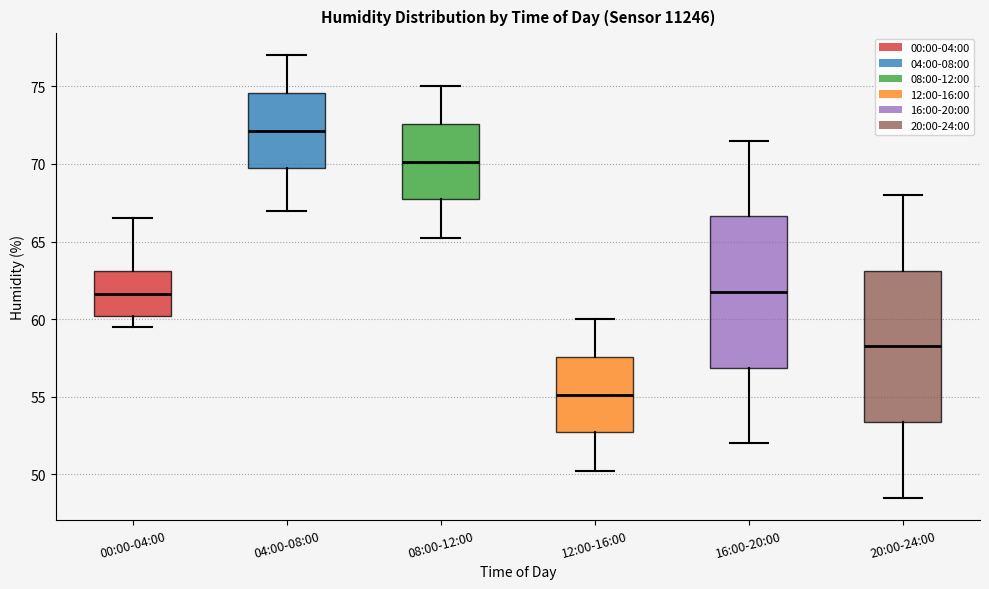

Reading left to right, transcribe this box plot: for each box, give where its median line is, the range the box spans, and where its two whiskers end, as read against the y-axis. The values are not printed on the chart, so give them approximately, as read against the axis.

00:00-04:00: median 61.5, box 60.0 to 63.0, whiskers 59.5 to 66.5
04:00-08:00: median 72.0, box 69.5 to 74.5, whiskers 67.0 to 77.0
08:00-12:00: median 70.0, box 67.5 to 72.5, whiskers 65.0 to 75.0
12:00-16:00: median 55.0, box 52.5 to 57.5, whiskers 50.0 to 60.0
16:00-20:00: median 62.0, box 57.0 to 66.5, whiskers 52.0 to 71.5
20:00-24:00: median 58.5, box 53.5 to 63.0, whiskers 48.5 to 68.0